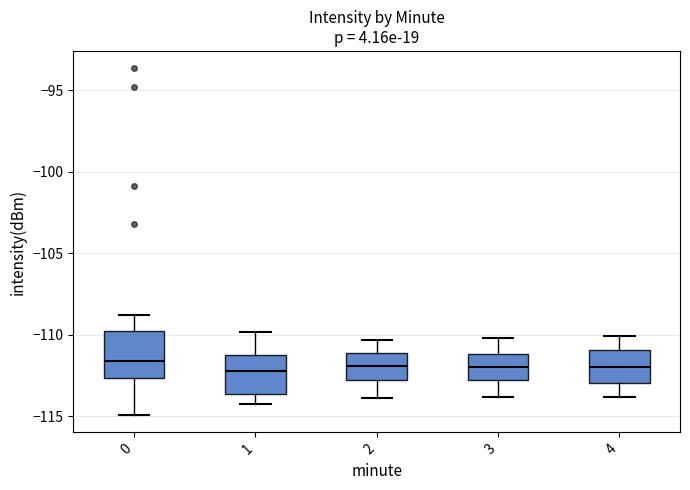

Reading left to right, read every box against the y-axis: the position of its median line, the range the box covers, and the ends of its whiskers. The values are not printed on the chart, so give them approximately, as read against the axis.

0: median -111.5, box -112.5 to -110.0, whiskers -115.0 to -109.0
1: median -112.0, box -113.5 to -111.0, whiskers -114.5 to -110.0
2: median -112.0, box -113.0 to -111.0, whiskers -114.0 to -110.5
3: median -112.0, box -113.0 to -111.0, whiskers -114.0 to -110.0
4: median -112.0, box -113.0 to -111.0, whiskers -114.0 to -110.0